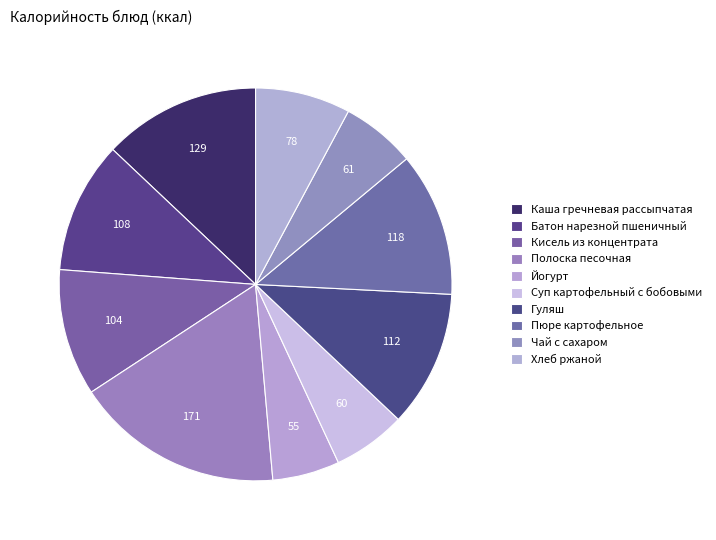

Is it true that Суп картофельный с бобовыми is 1% of the pie?

False